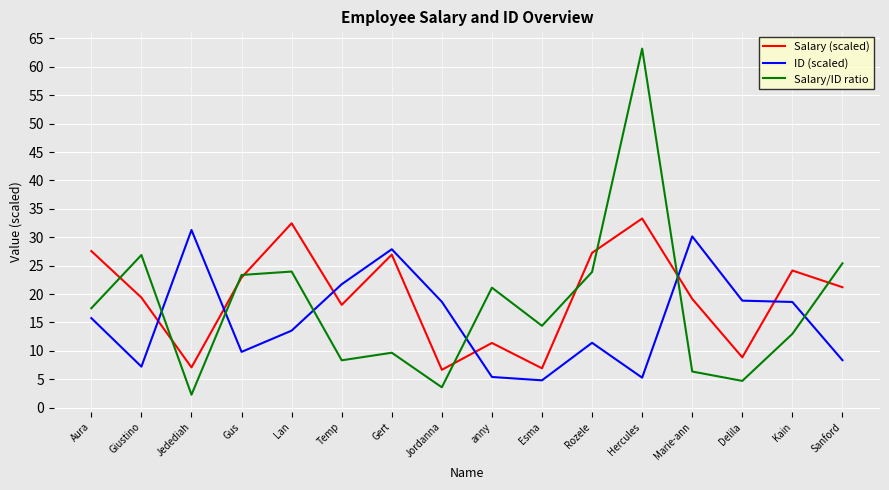

List the series in order of their overall mean, highest first.

Salary (scaled), Salary/ID ratio, ID (scaled)